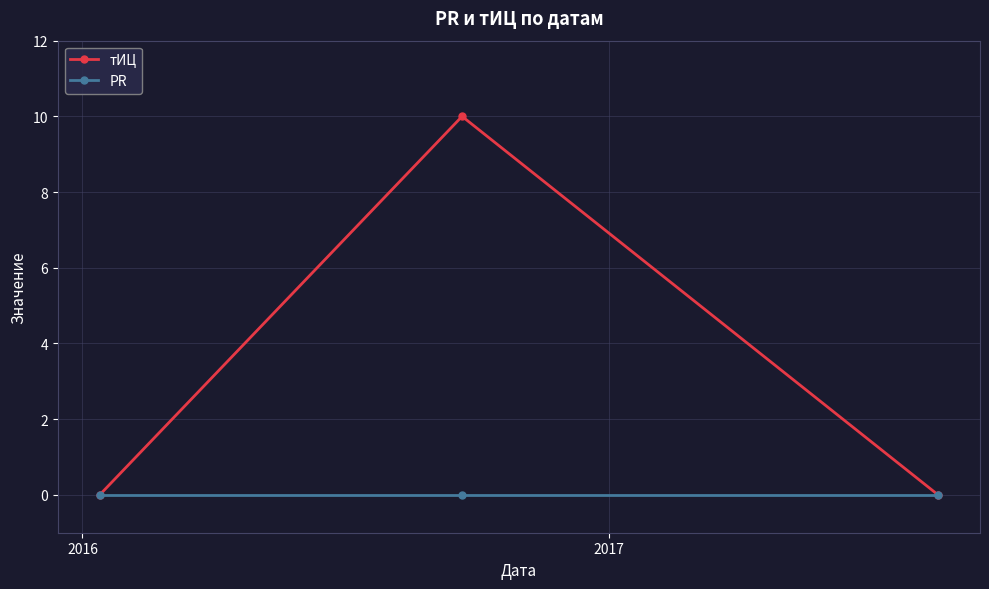

Which series has the widest spread of values?

тИЦ